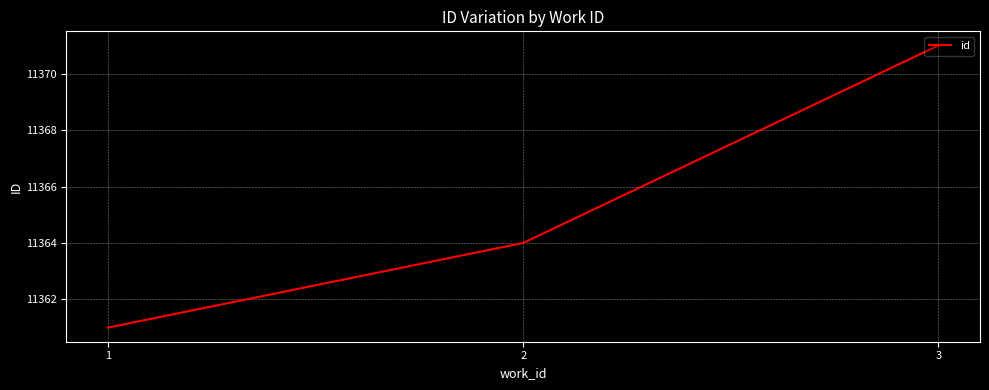

Does the chart have visible grid lines?

Yes